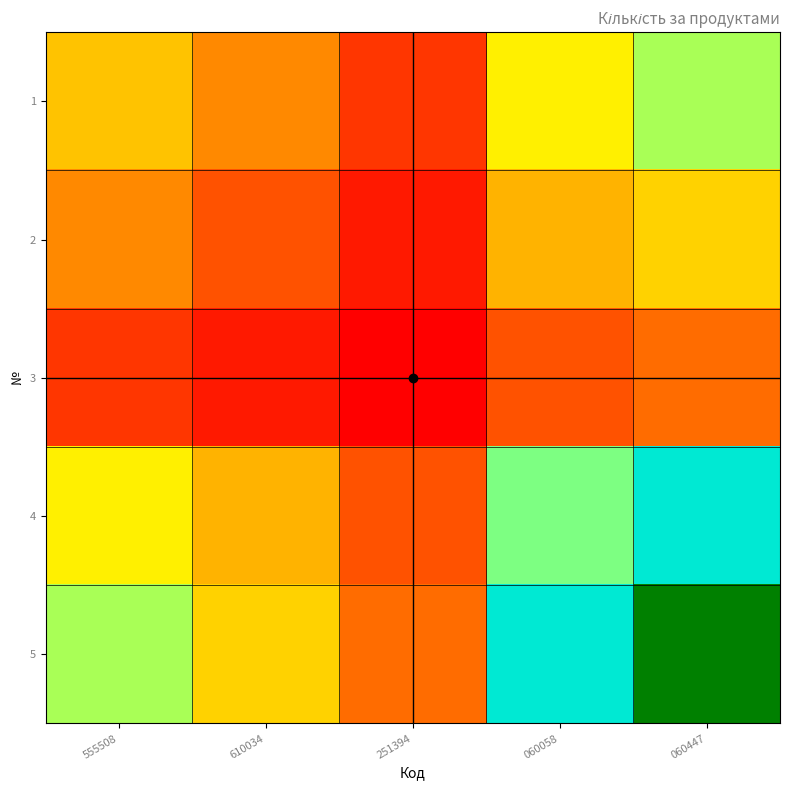

Reading left to right, list all the values displayed in this chart.

1: 555508=1.8	610034=1.2	251394=0.6	060058=2.4	060447=3.0
2: 555508=1.2	610034=0.8	251394=0.4	060058=1.6	060447=2.0
3: 555508=0.6	610034=0.4	251394=0.2	060058=0.8	060447=1.0
4: 555508=2.4	610034=1.6	251394=0.8	060058=3.2	060447=4.0
5: 555508=3.0	610034=2.0	251394=1.0	060058=4.0	060447=5.0